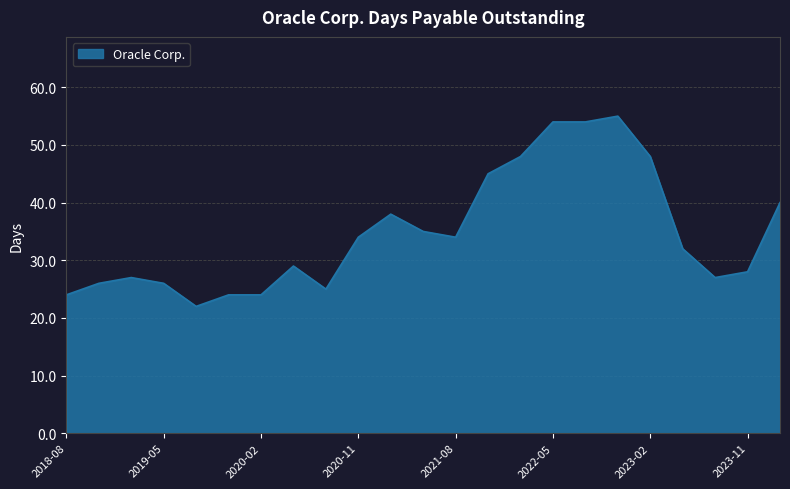

What is the minimum value shown in the chart?

22